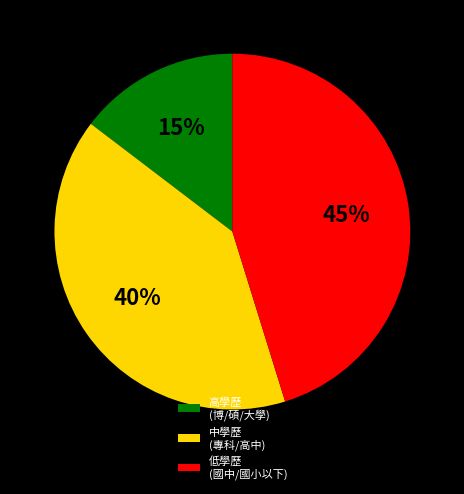

Is the sum of 低學歷 (國中/國小以下) and 中學歷 (專科/高中) greater than half?

Yes